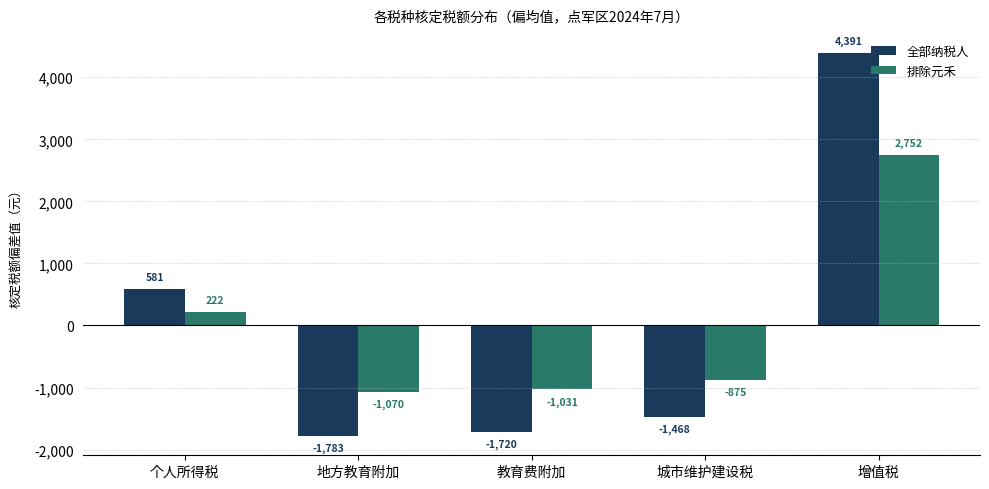

What is the approximate value of 排除元禾 at 地方教育附加?

-1069.6